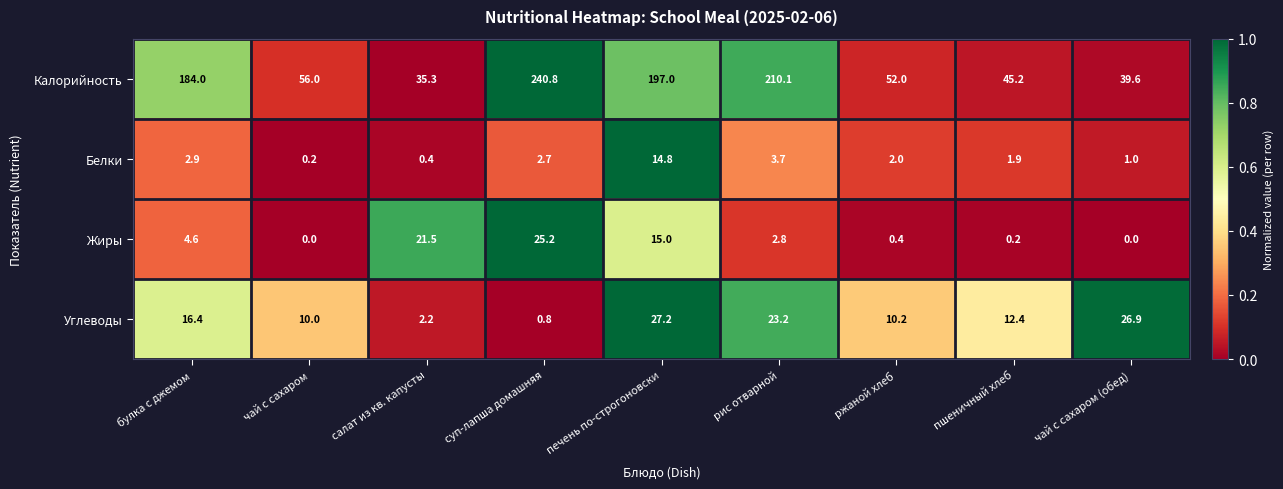

Is the value of Белки at суп-лапша домашняя greater than the value of Калорийность at суп-лапша домашняя?

No